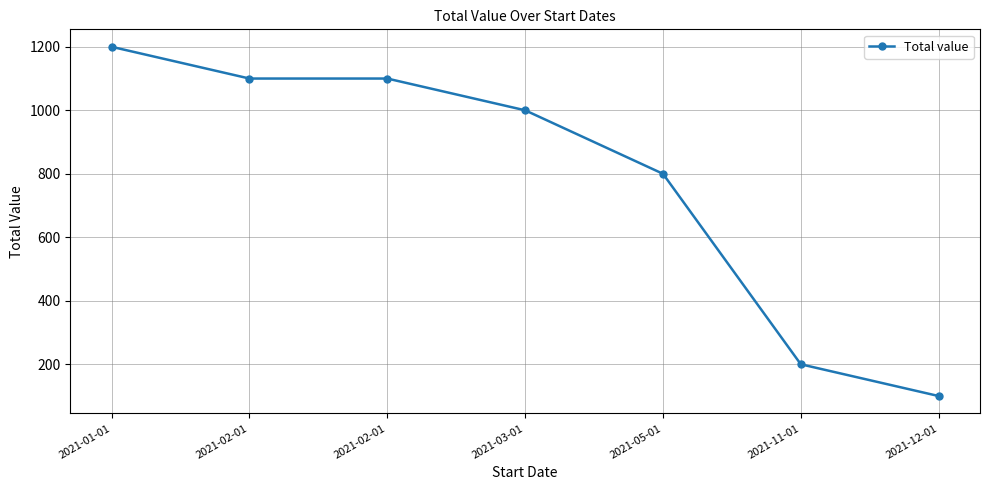

At which category does the chart reach its minimum across all series?

2021-12-01